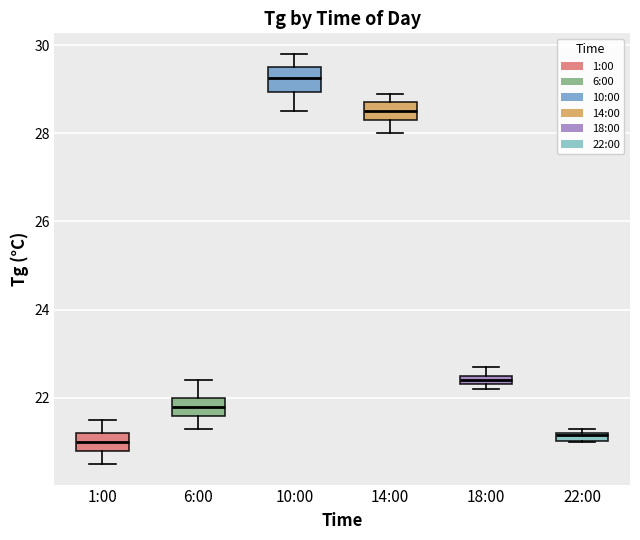

Which box has the highest median line?

10:00